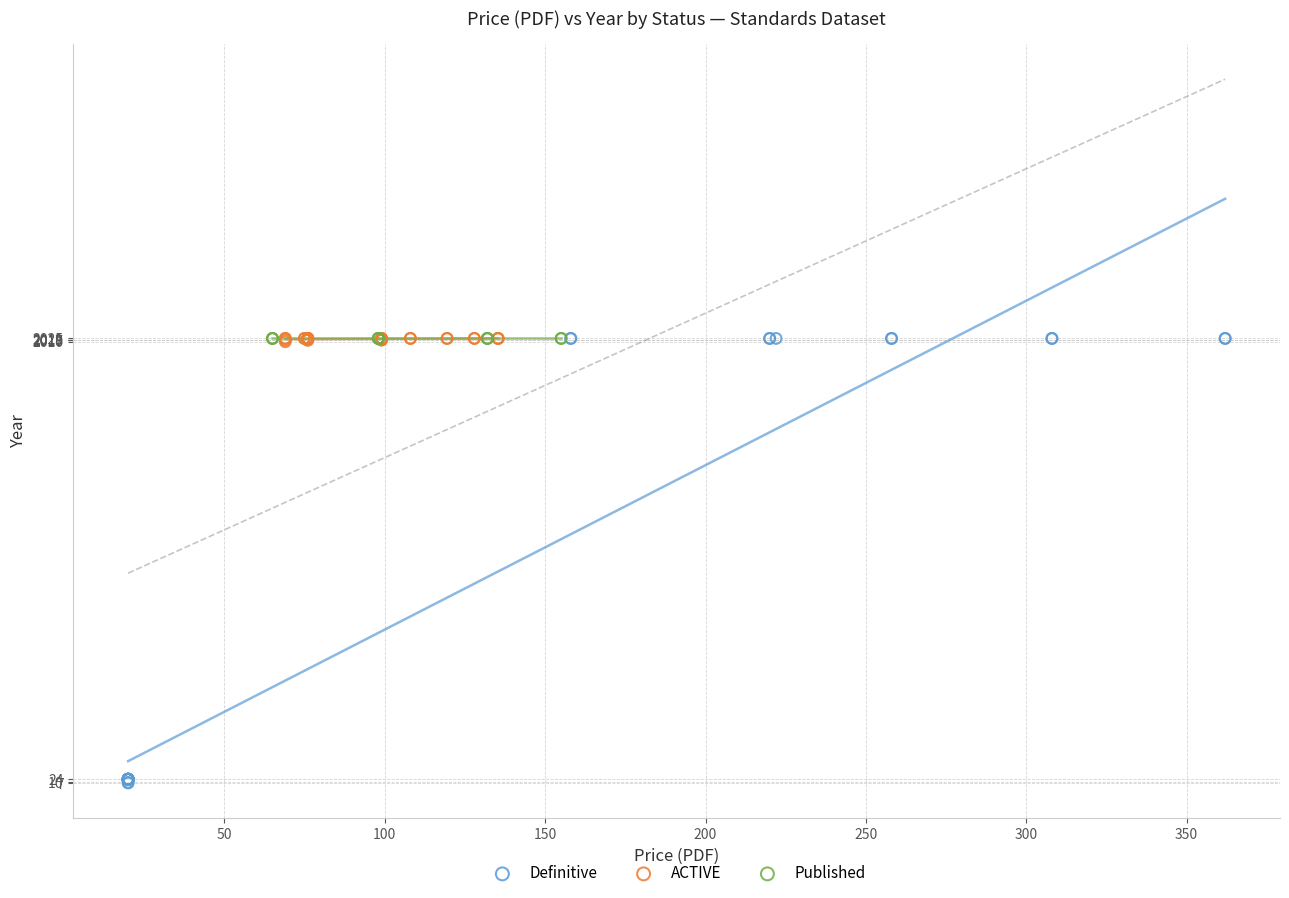

Which series reaches the minimum Y coordinate?

Definitive